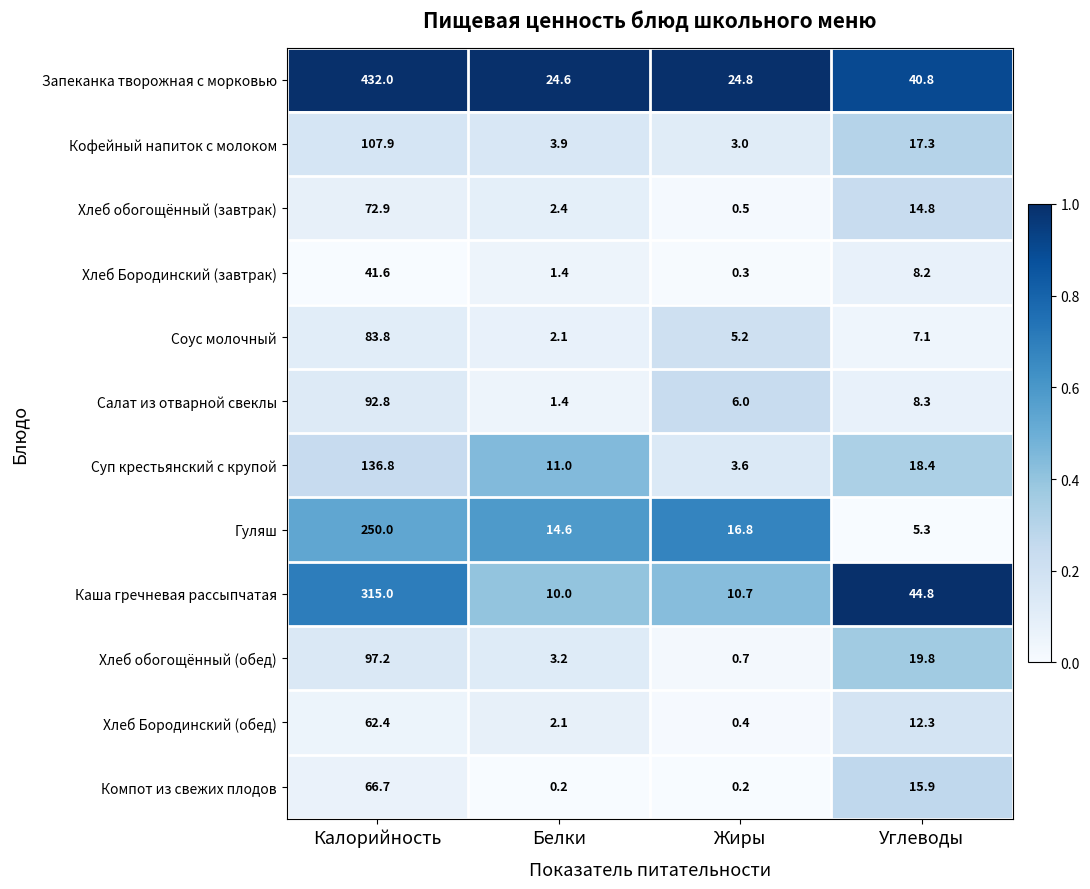

What is the greatest value displayed?

432.0